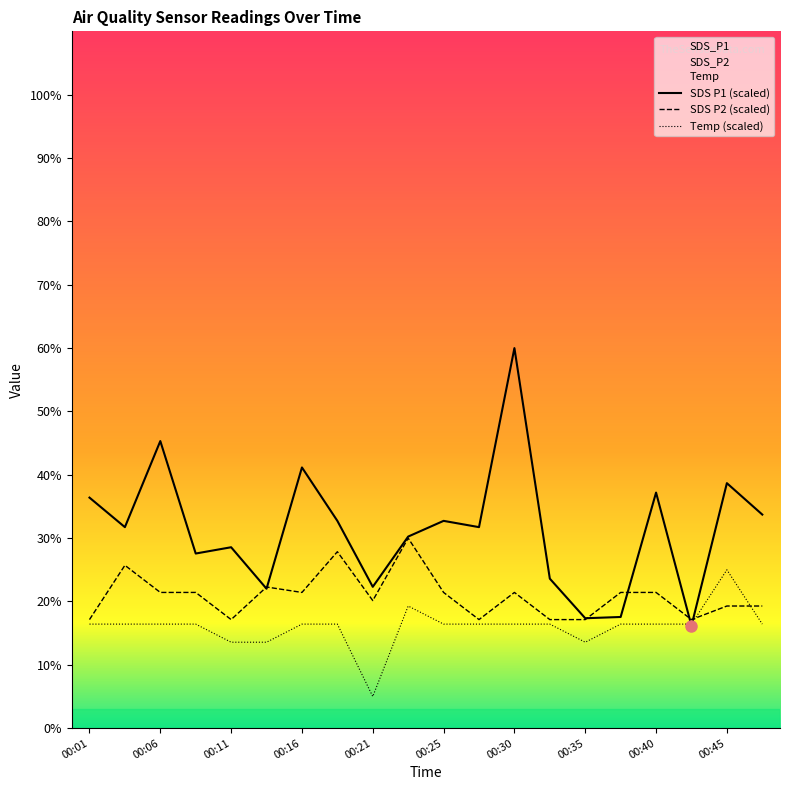

How many data points in Temp are less than 16?

4